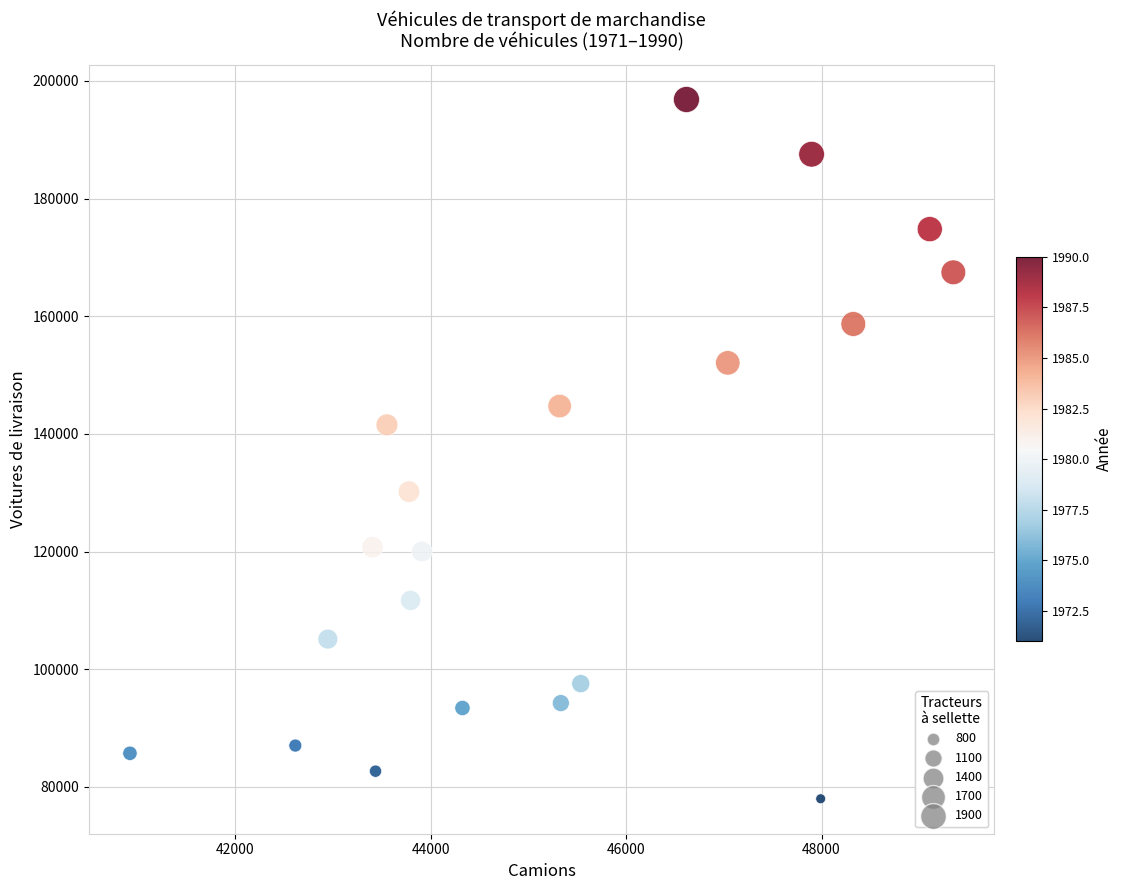

What is the range of X values (max minus min)?

8429